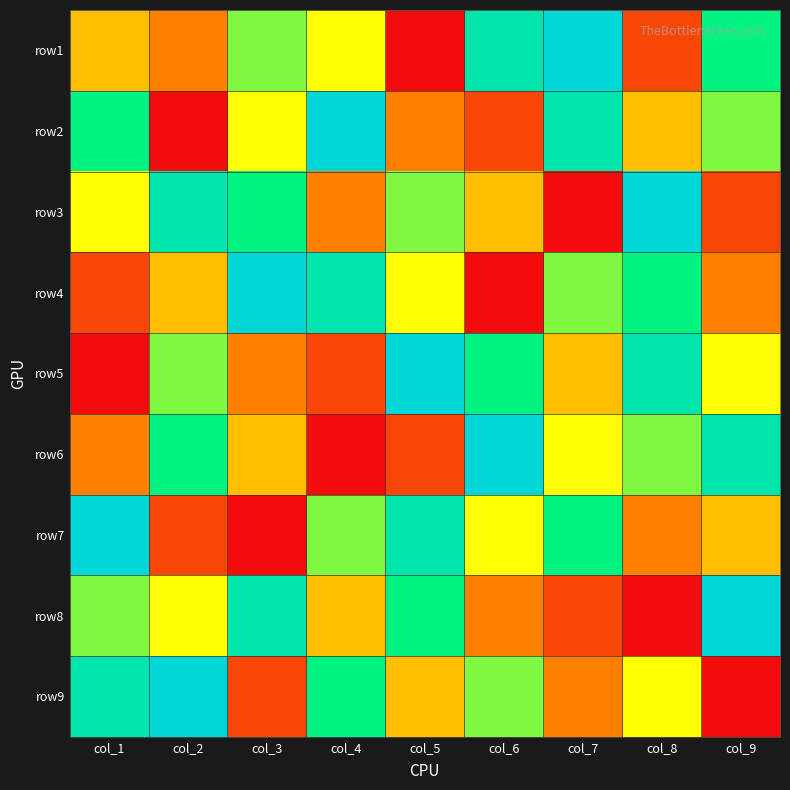

What is the minimum value shown in the chart?

1